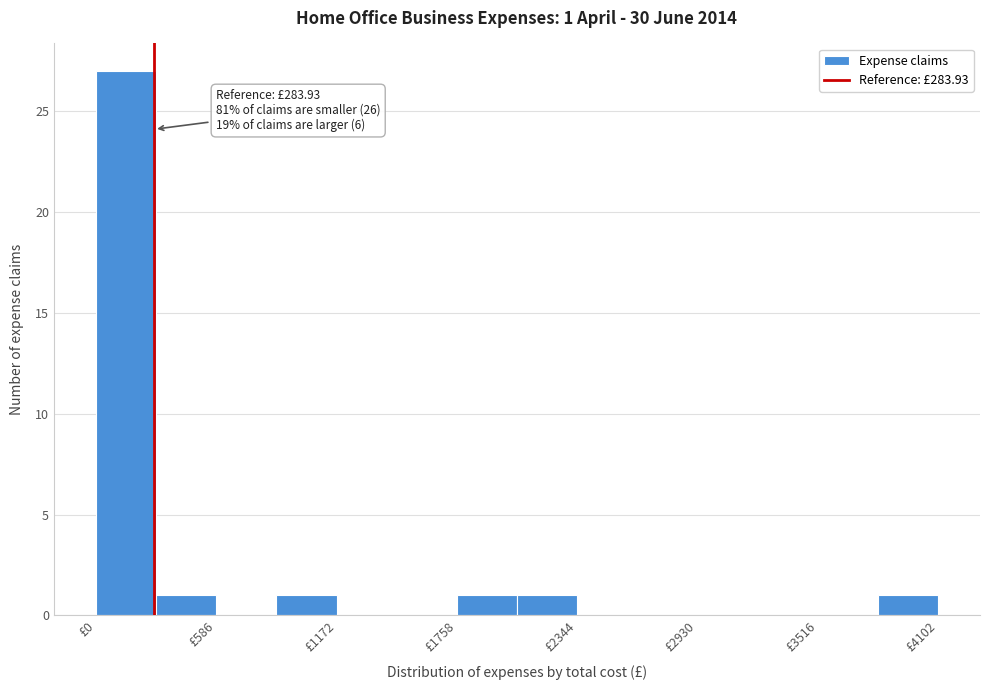

Read against the x-axis, roughly where is the centre of the tallest bar?

100